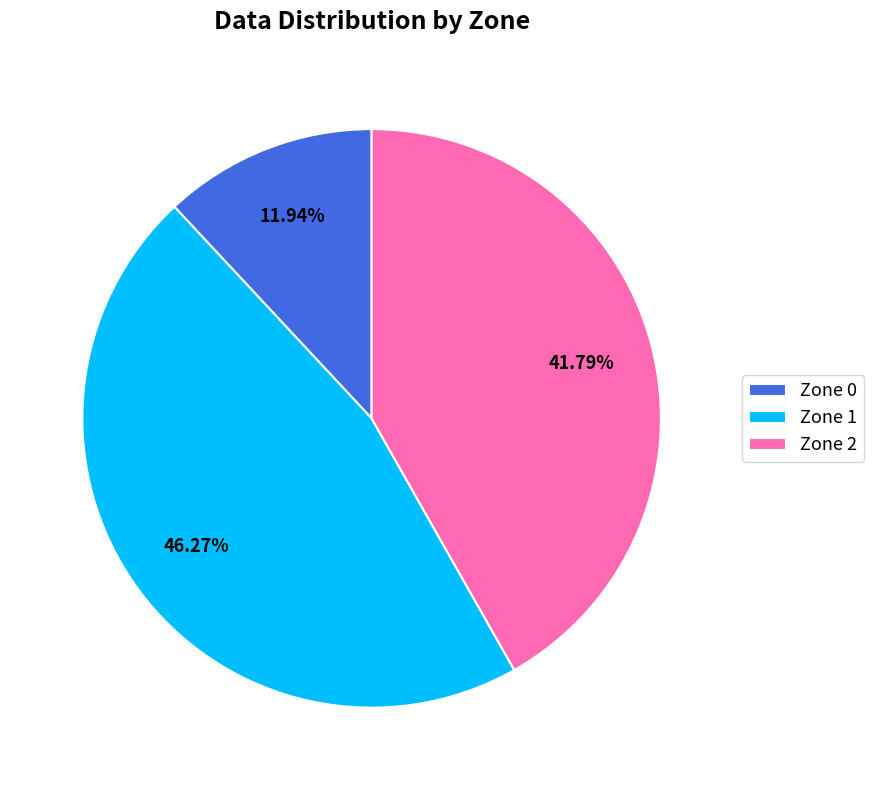

What is the ratio of the value at Zone 0 to the value at Zone 2?

0.3